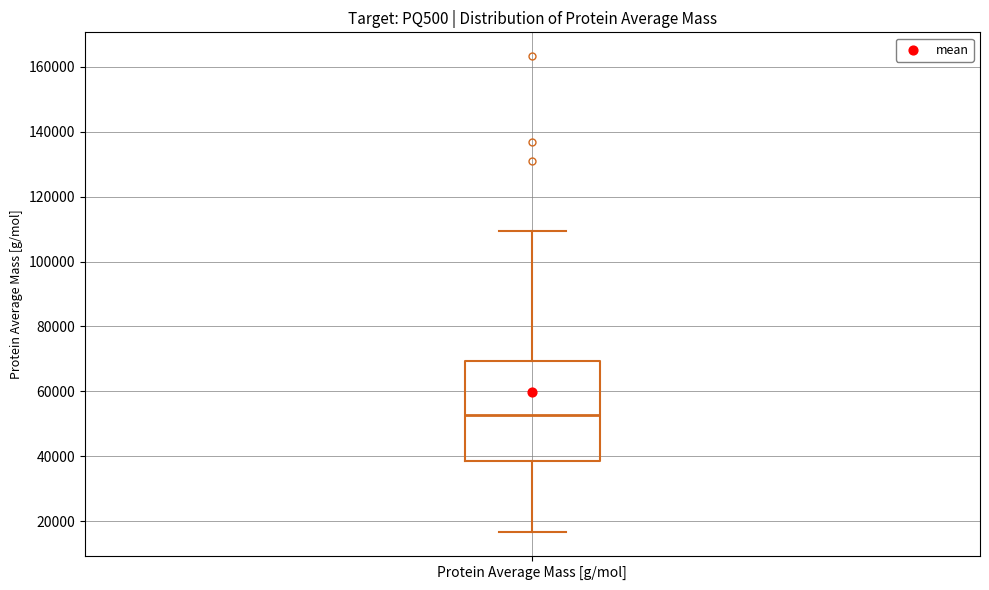

Read this box plot against the y-axis: the position of the median line, the range covered by the box, and the ends of both whiskers. The values are not printed on the chart, so give them approximately, as read against the axis.

median 52000, box 38000 to 70000, whiskers 16000 to 110000